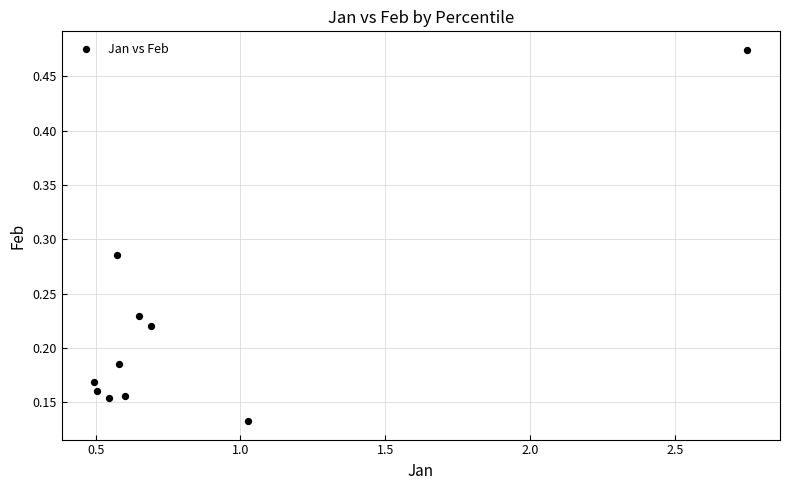

What is the range of X values (max minus min)?

2.3